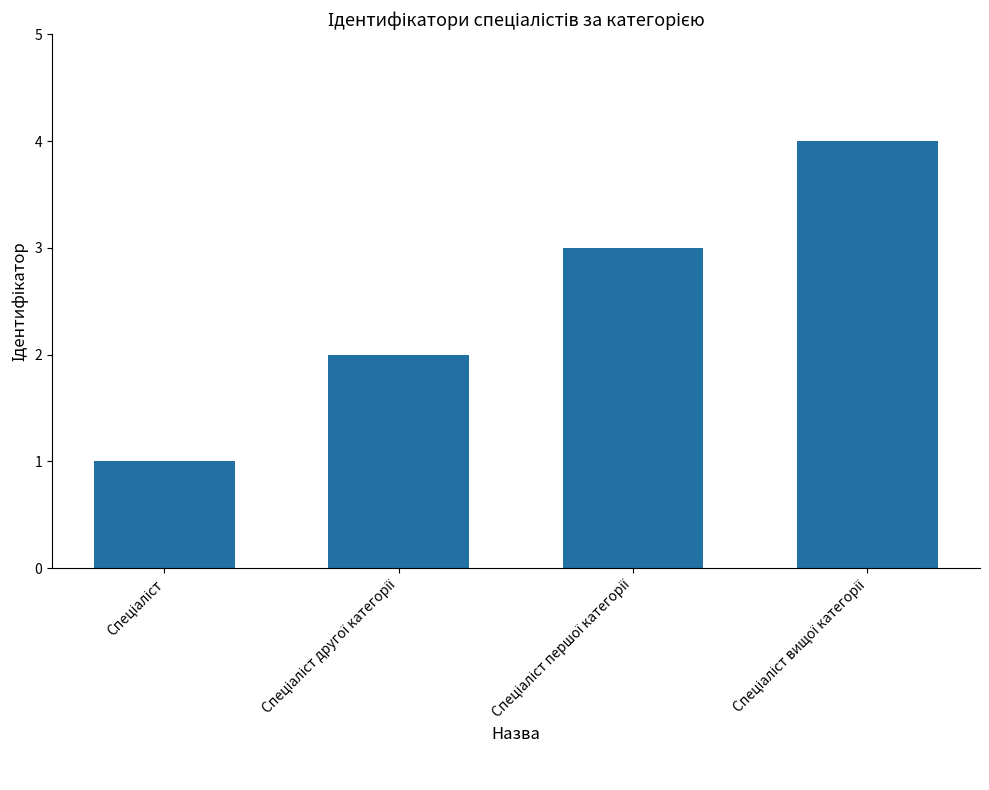

What is the greatest value displayed?

4